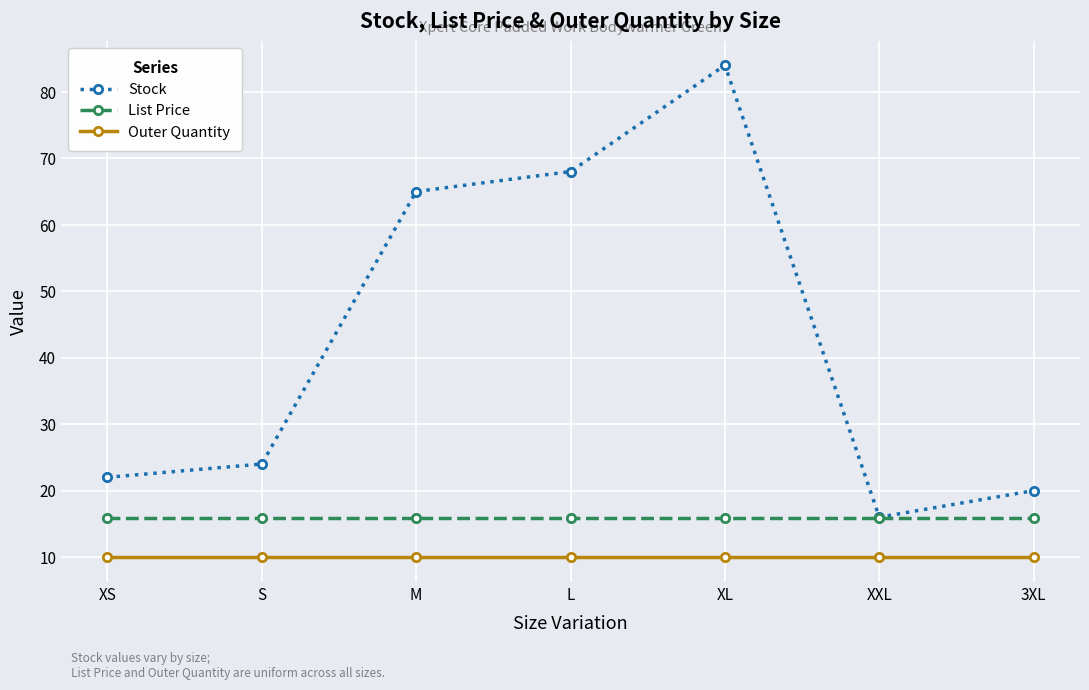

Where is the first local minimum for Stock?

XXL